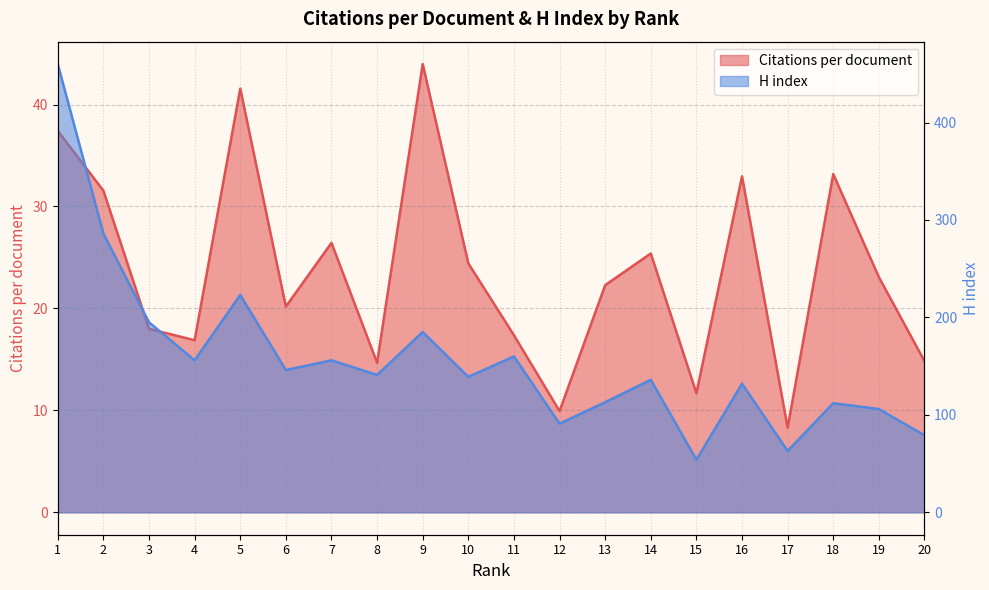

Where is H index nearest to the value 257?

2